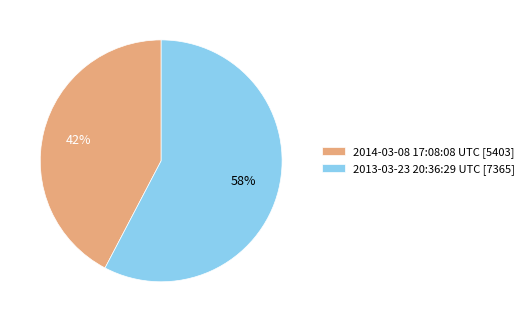

True or false: 2013-03-23 20:36:29 UTC accounts for 58% of the total.

True